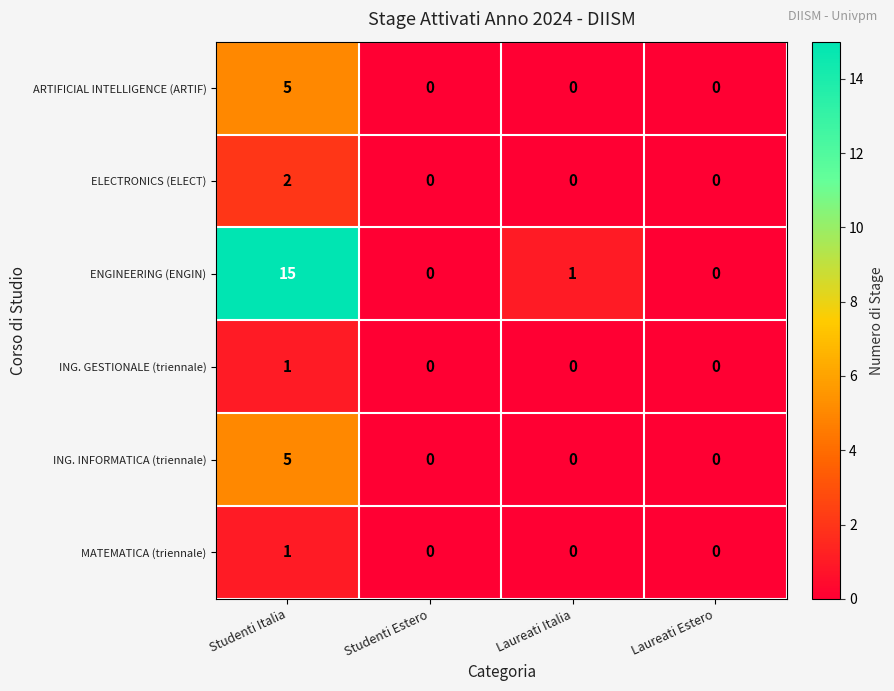

What is the difference between the maximum and minimum values in the ARTIFICIAL INTELLIGENCE (ARTIF) series?

5